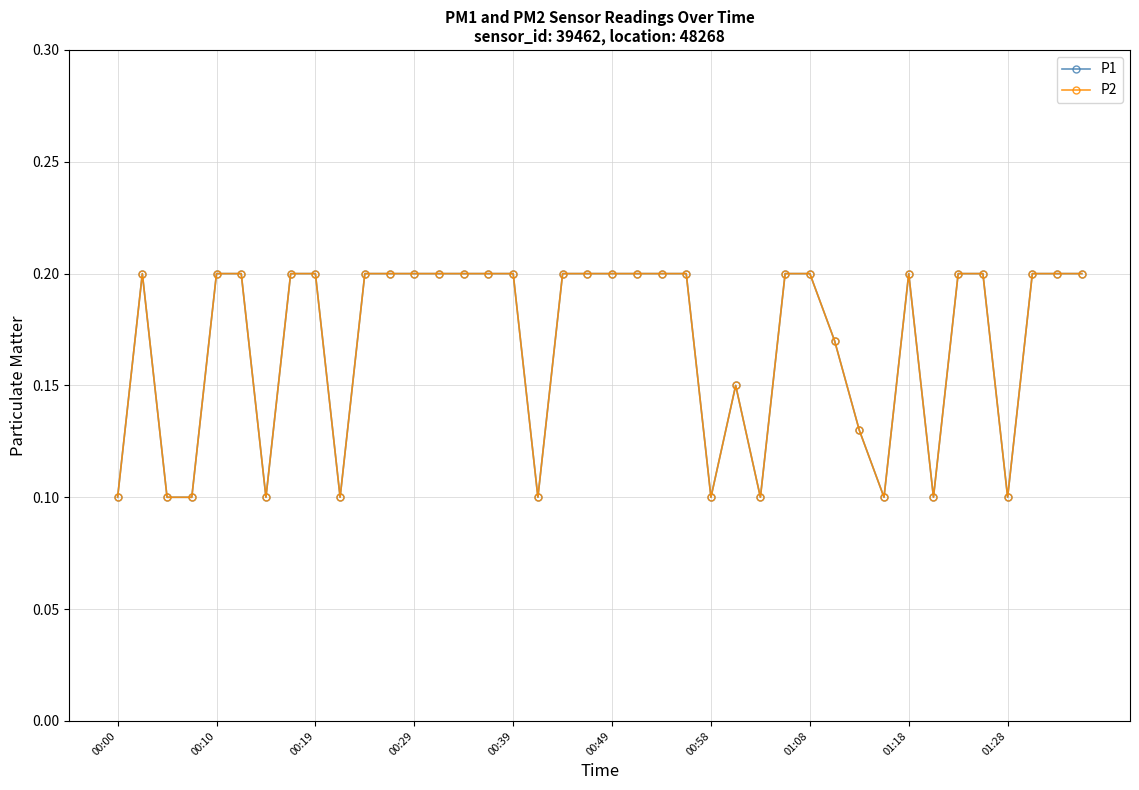

How many categories are shown in the chart?

40